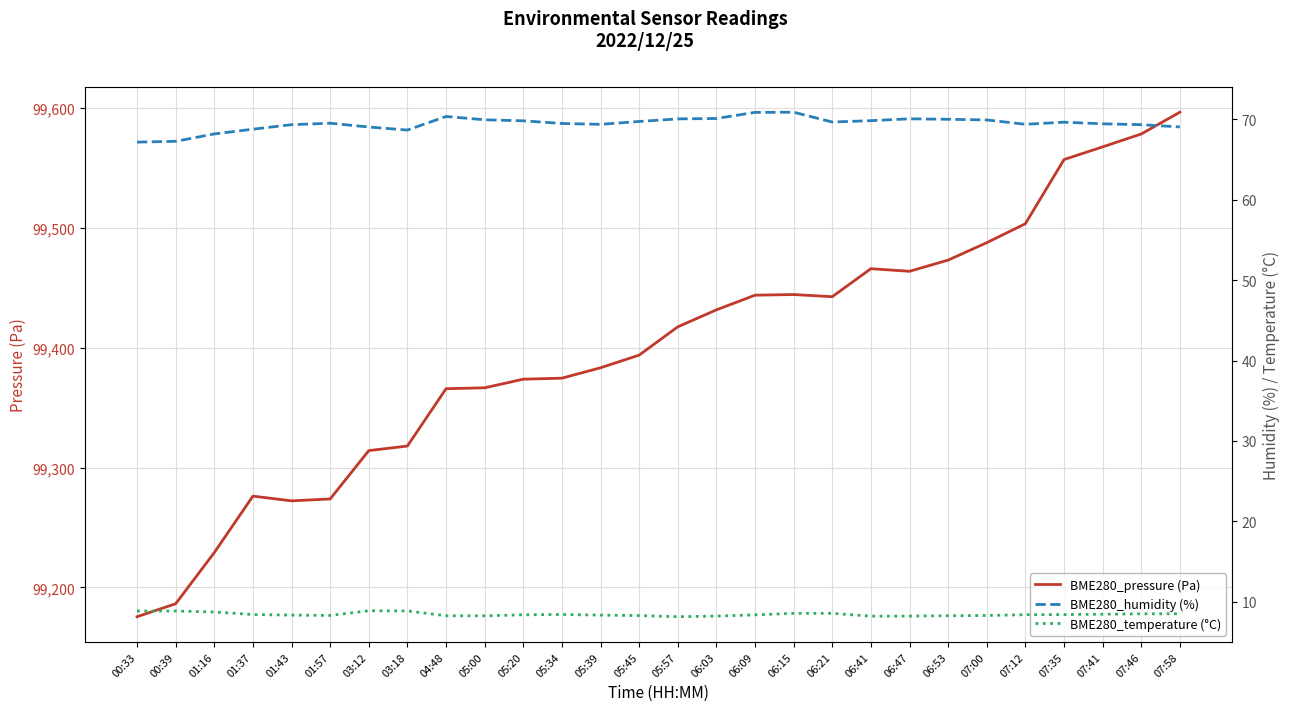

True or false: BME280_humidity (%) has more than 1 interior local peaks.

True